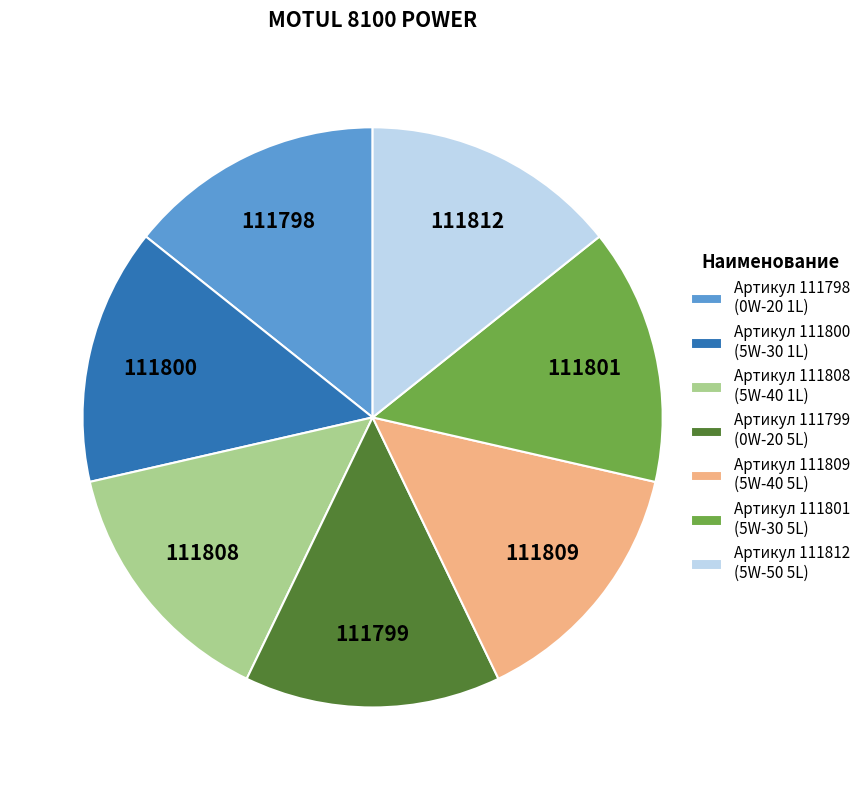

True or false: Артикул 111808 (5W-40 1L) accounts for 14% of the total.

True